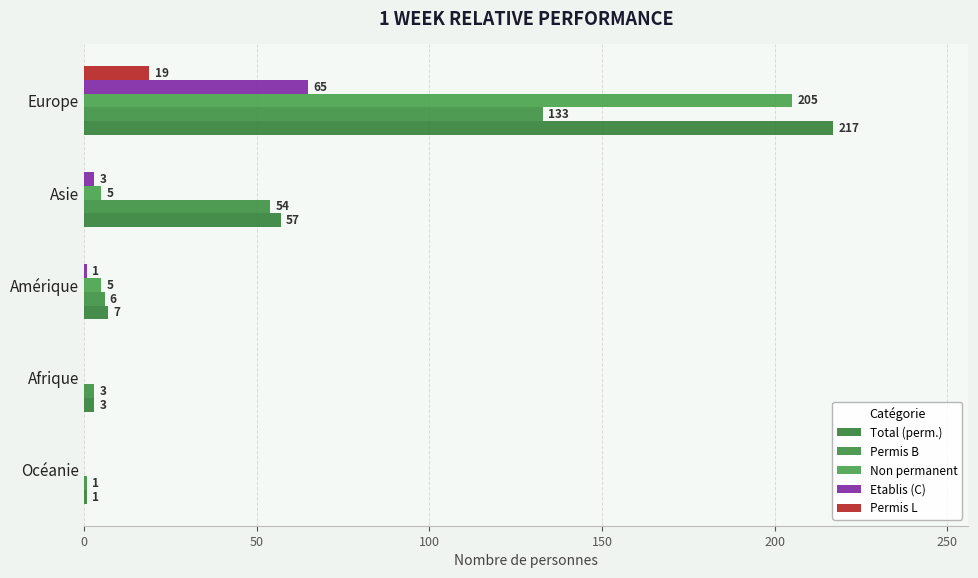

What is the greatest value displayed?

217